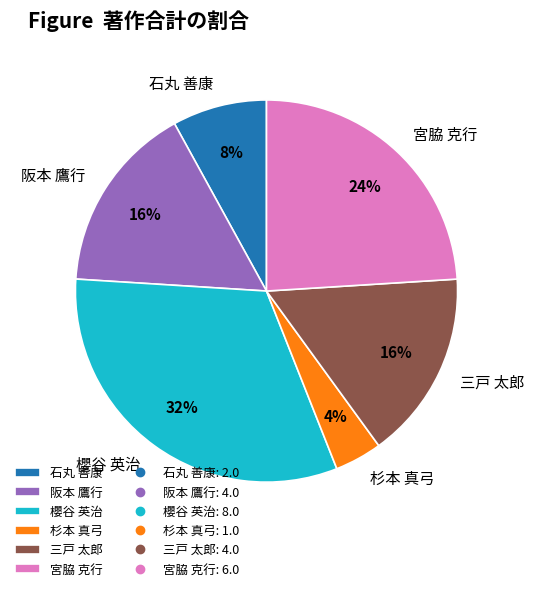

How many segments does this pie chart have?

6